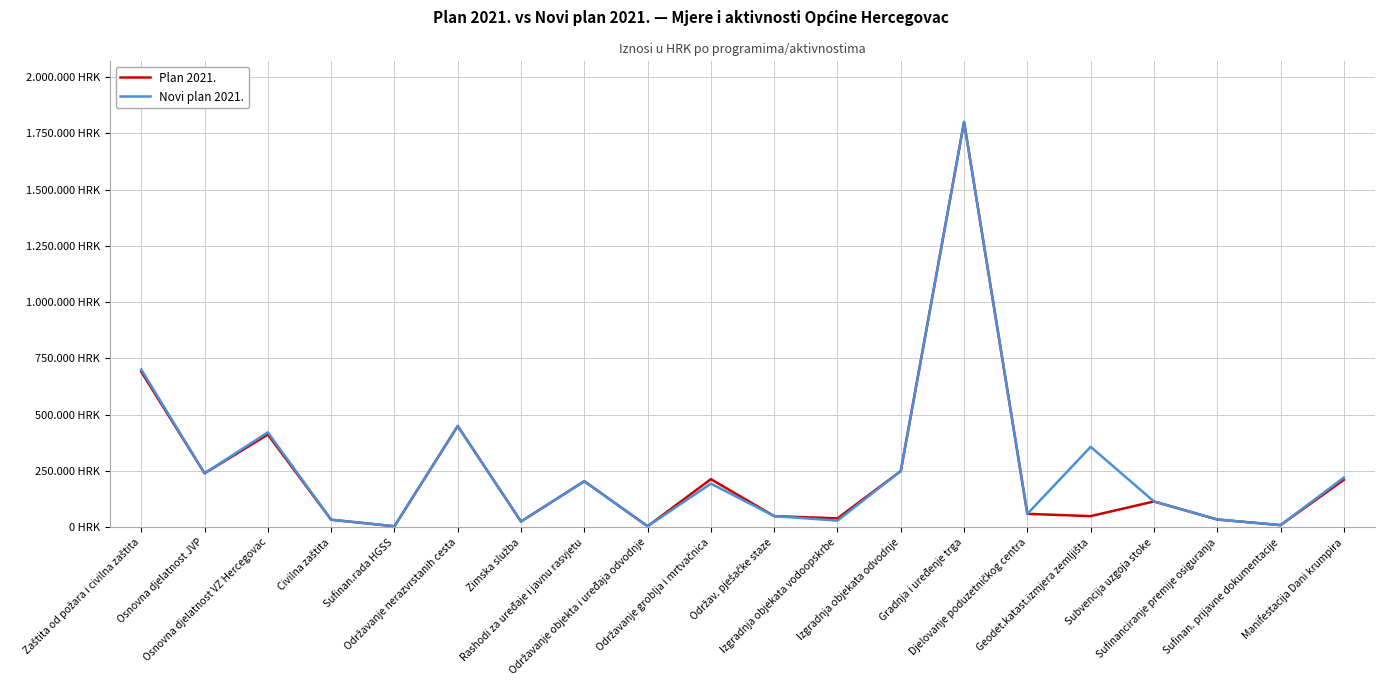

Read the Novi plan 2021. value at Osnovna djelatnost VZ Hercegovac.

422000